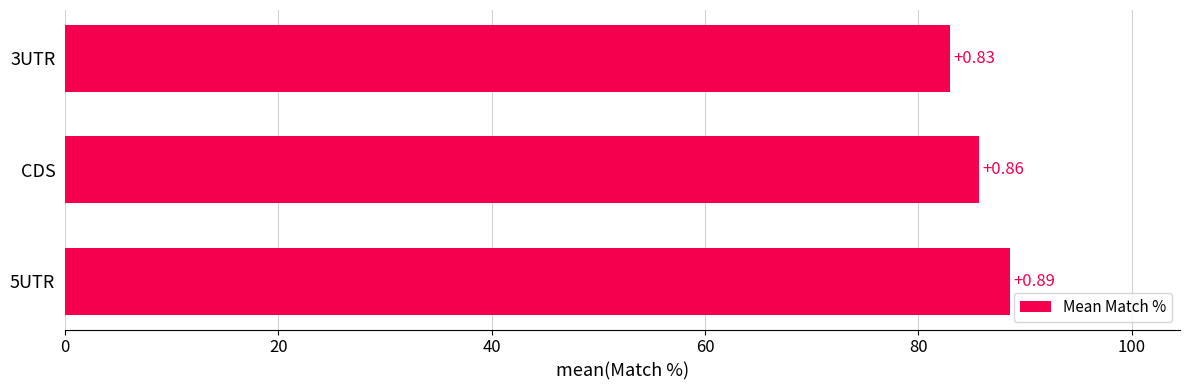

What is the average value?

85.8